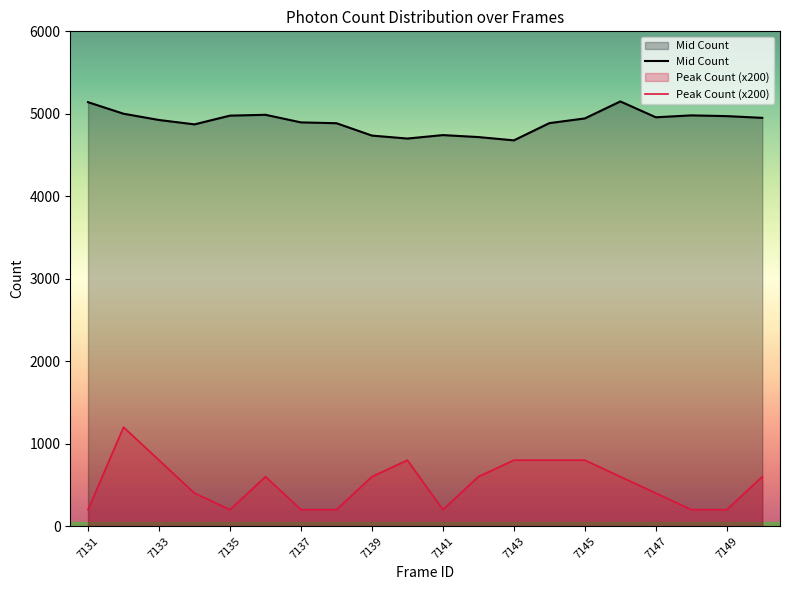

At which category is the sum across all series the highest?

7132